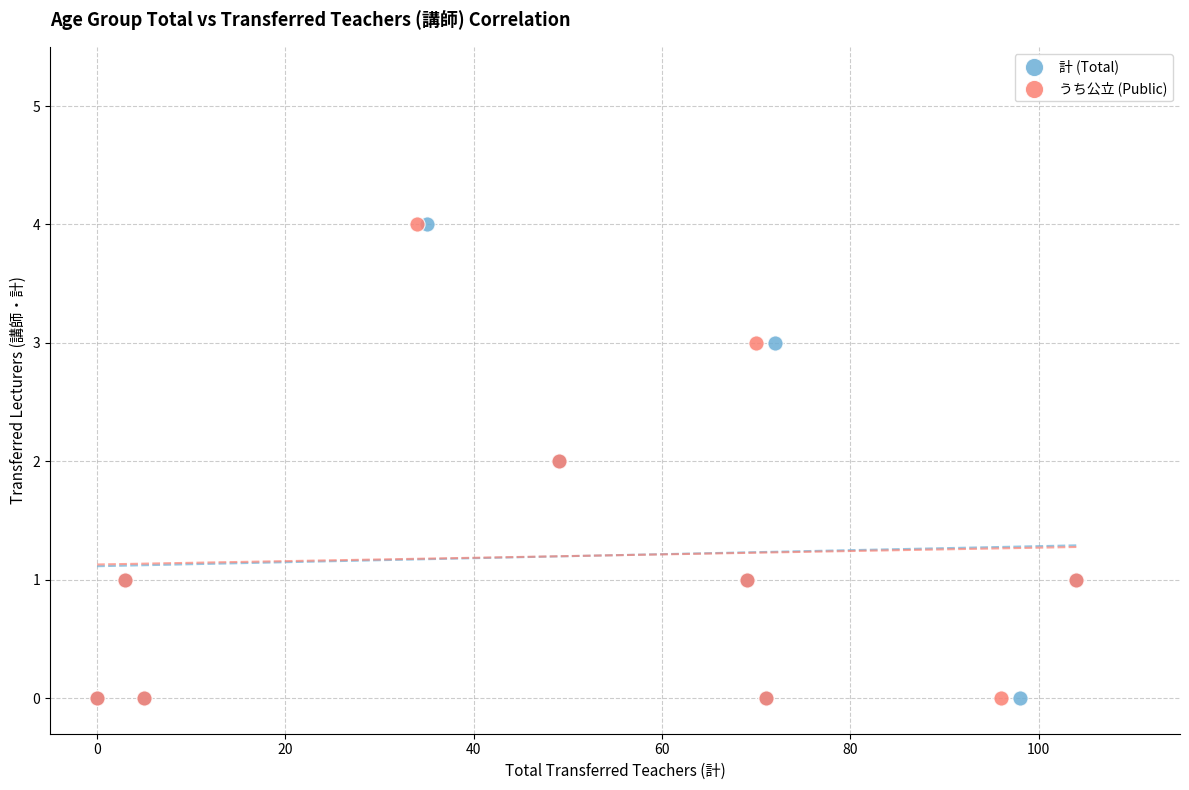

What are all the series names shown in the legend?

計 (Total), うち公立 (Public)